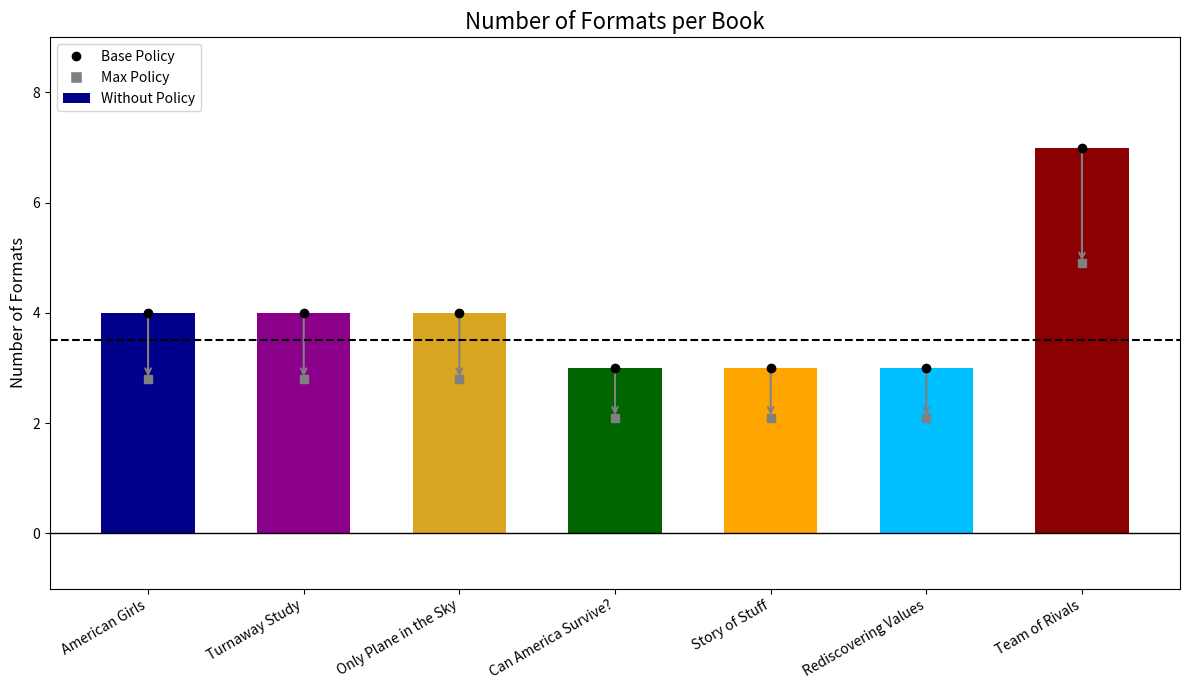

What is the label of the 6th bar from the right?

Turnaway Study